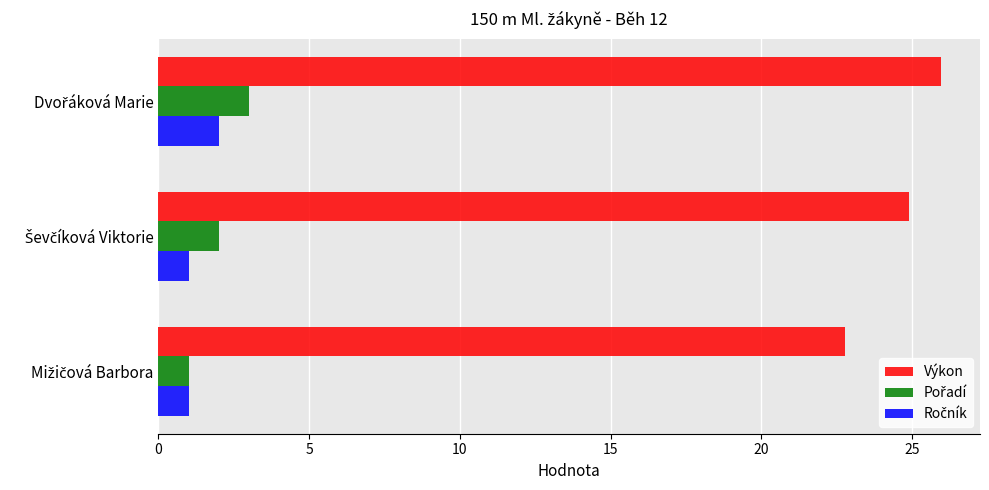

Which series has the largest range (max minus min)?

Výkon